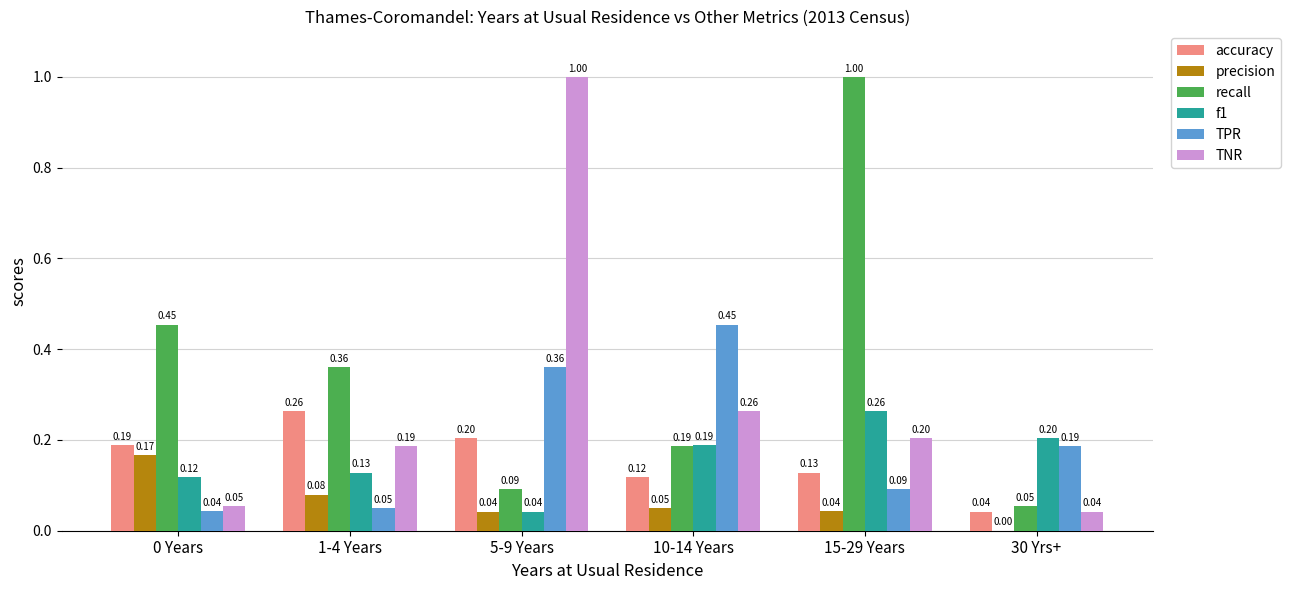

Is the value of accuracy at 0 Years greater than the value of TPR at 1-4 Years?

Yes